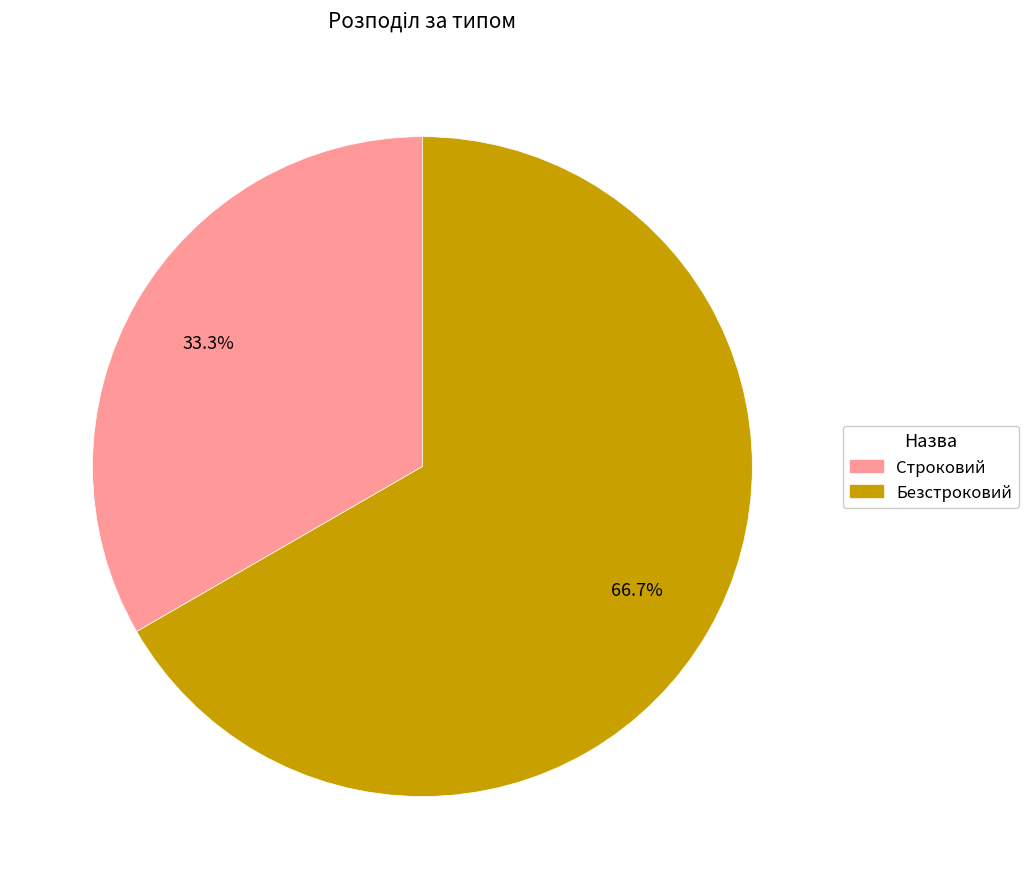

Count the number of slices in the pie.

2